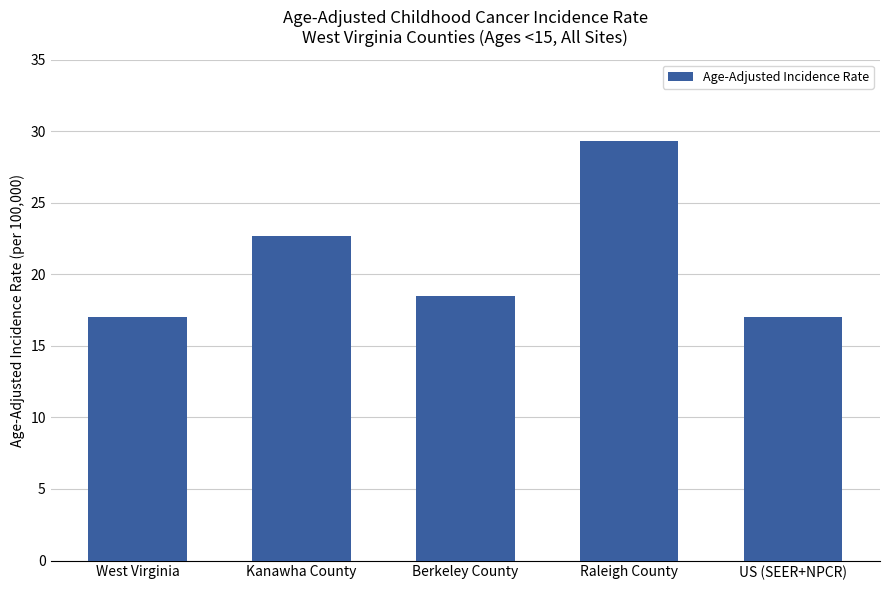

What is the value of the 4th bar from the left?

29.3